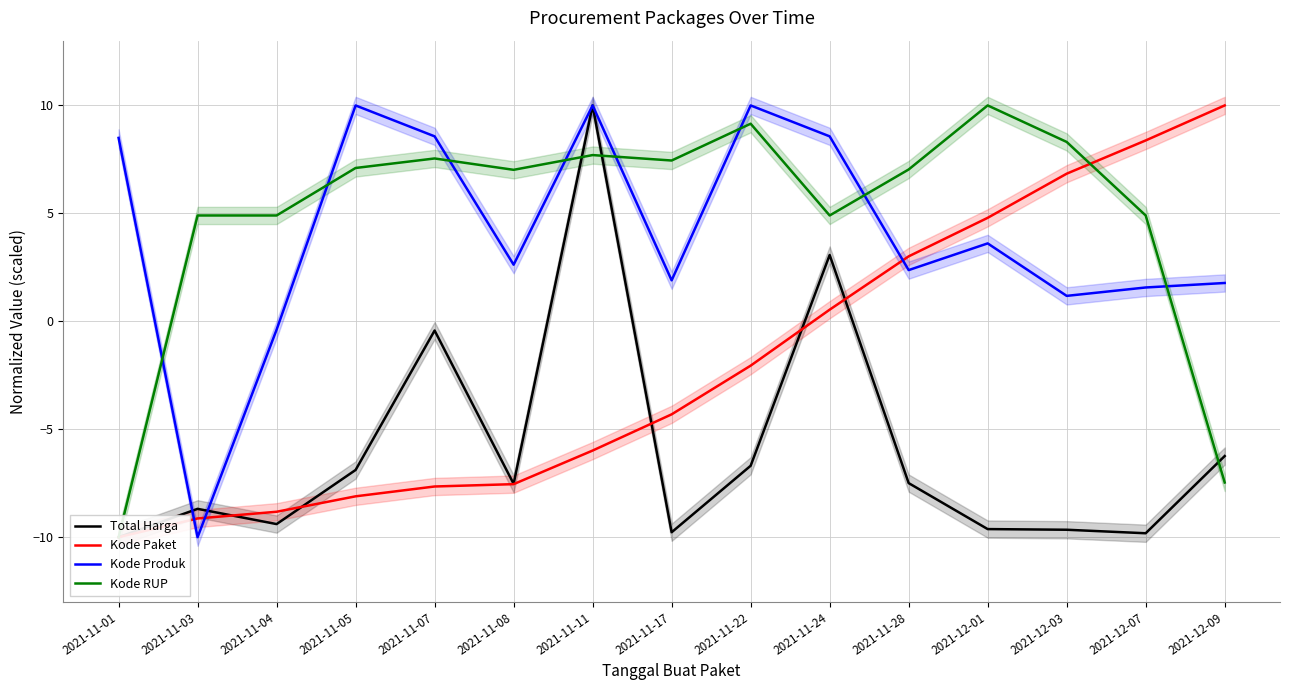

Is the value of Kode Produk at 2021-11-05 greater than the value of Kode Paket at 2021-11-17?

Yes